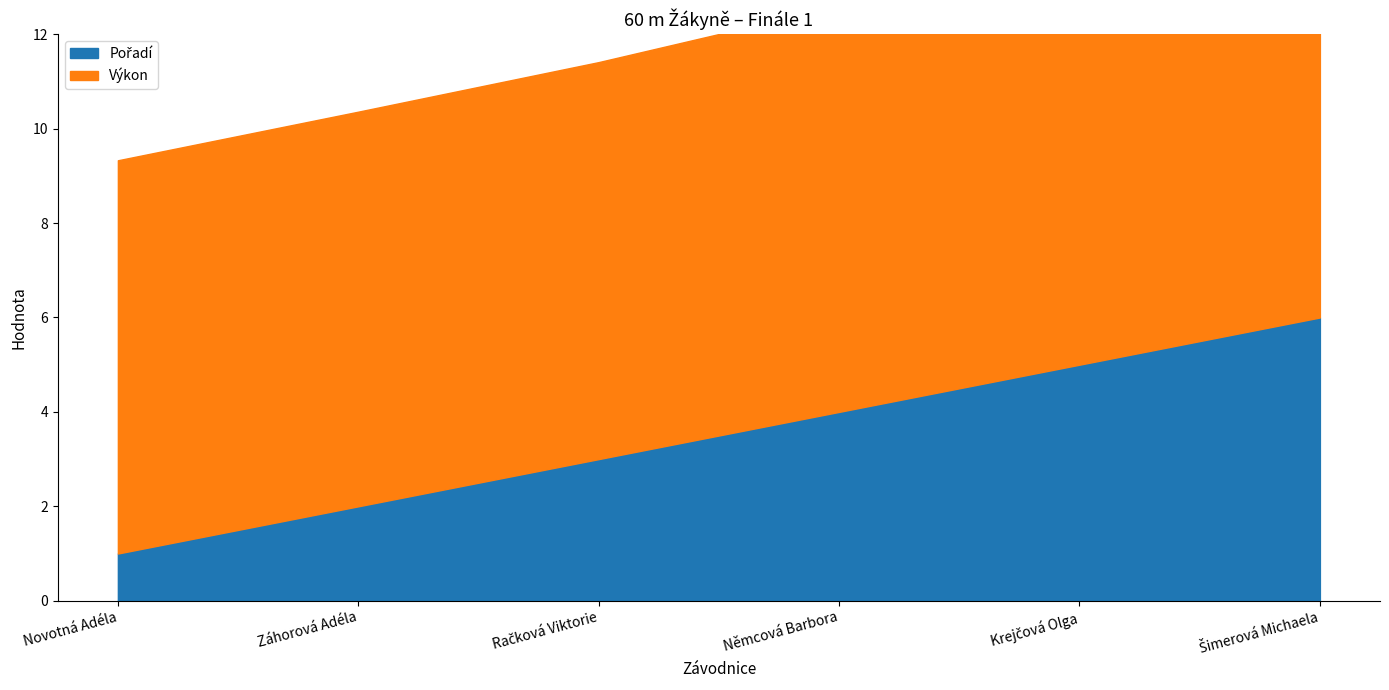

Which label corresponds to the largest value in the chart?

Šimerová Michaela